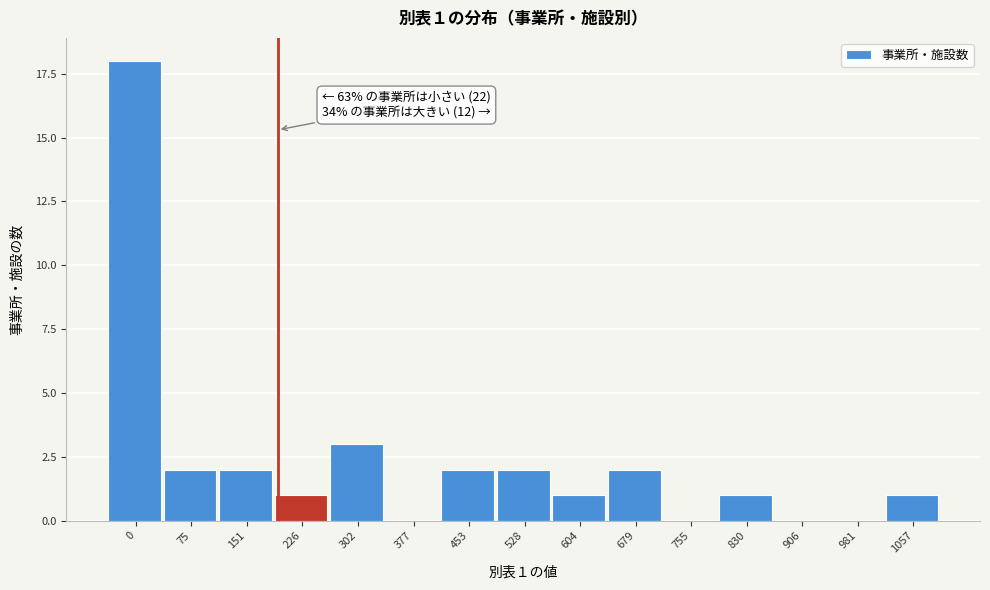

Reading right to left, list all the values displayed in this chart.

1057=1	981=0	906=0	830=1	755=0	679=2	604=1	528=2	453=2	377=0	302=3	226=1	151=2	75=2	0=18